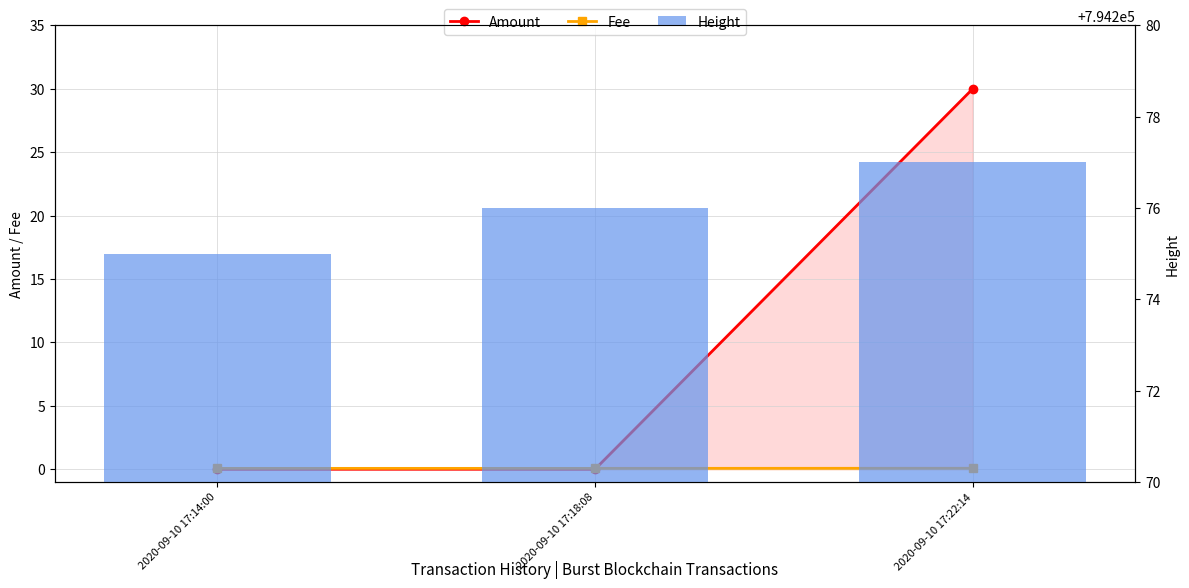

Count the number of data series in this chart.

3